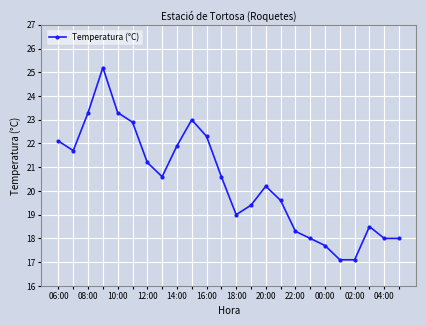

What is the value of the 24th point from the left?

18.0